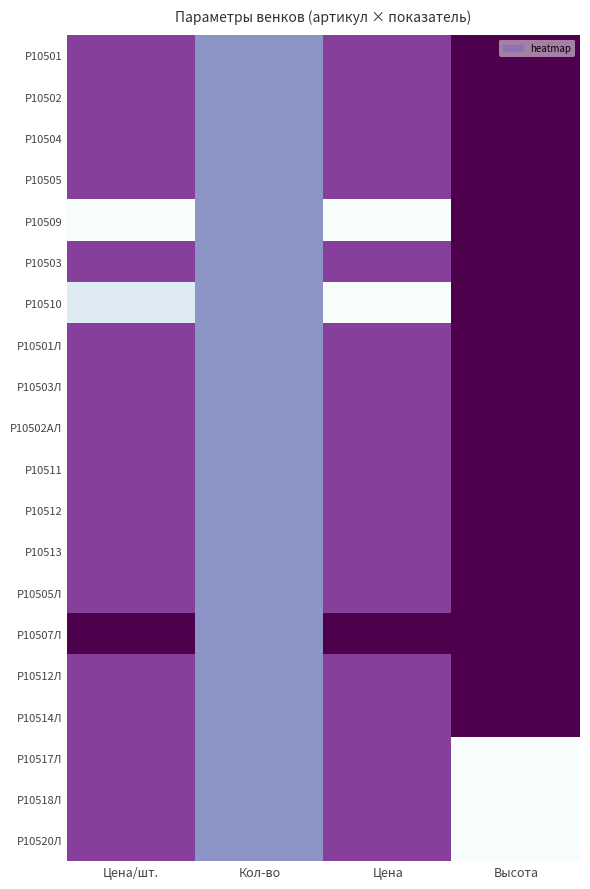

Which label corresponds to the smallest value in the chart?

Цена/шт.